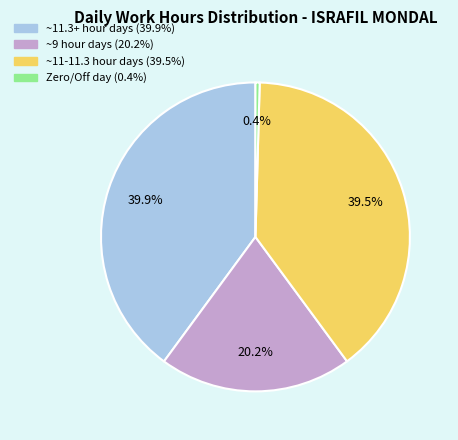

Approximately how many times larger is the value at ~9 hour days (20.2%) compared to ~11.3+ hour days (39.9%)?

0.5